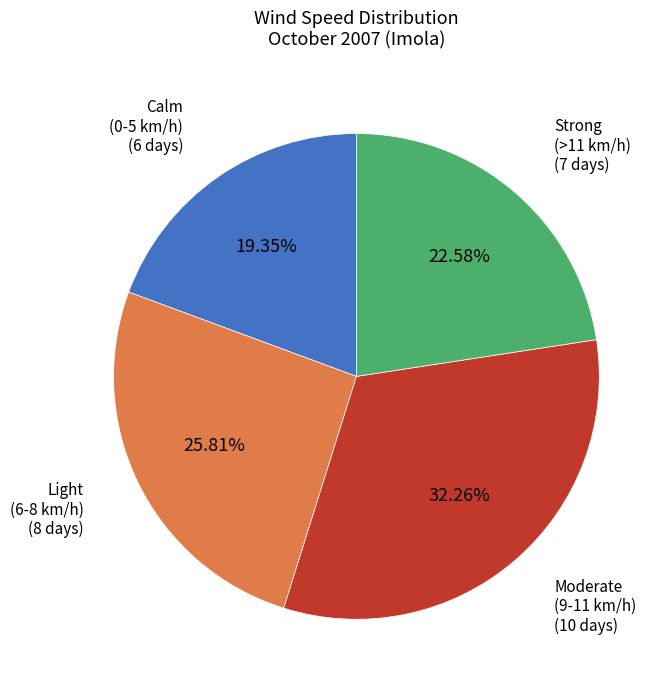

Is there any slice that represents more than half of the pie?

No